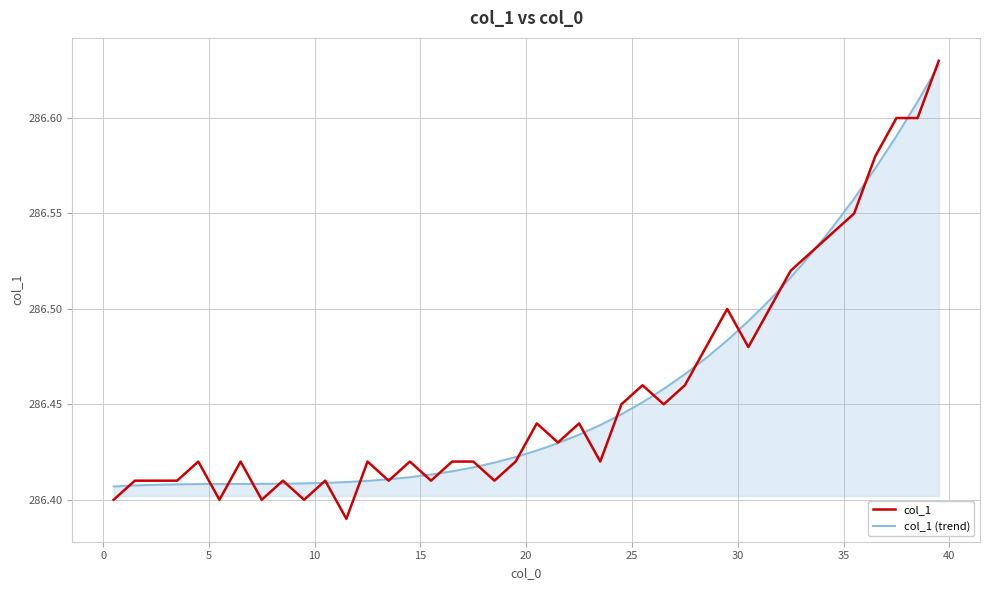

How many lines are shown in the chart?

2